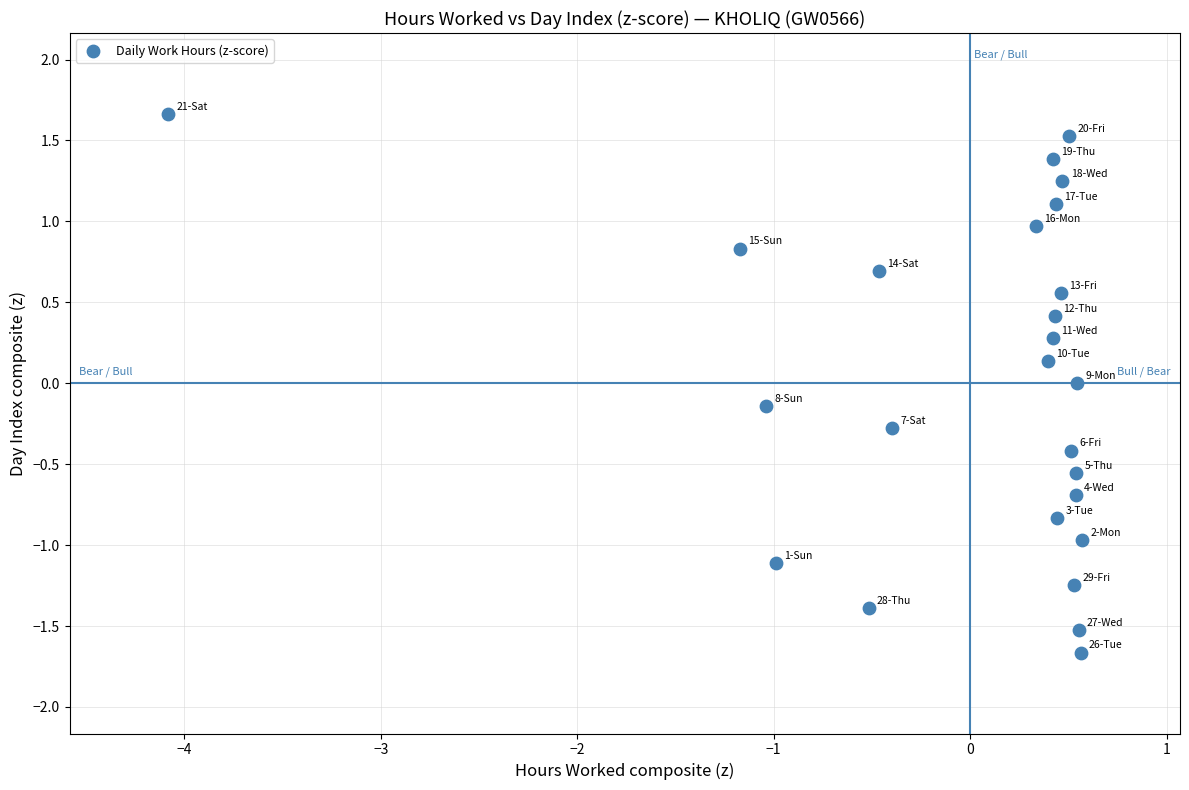

What is the range of Y values (max minus min)?

3.3